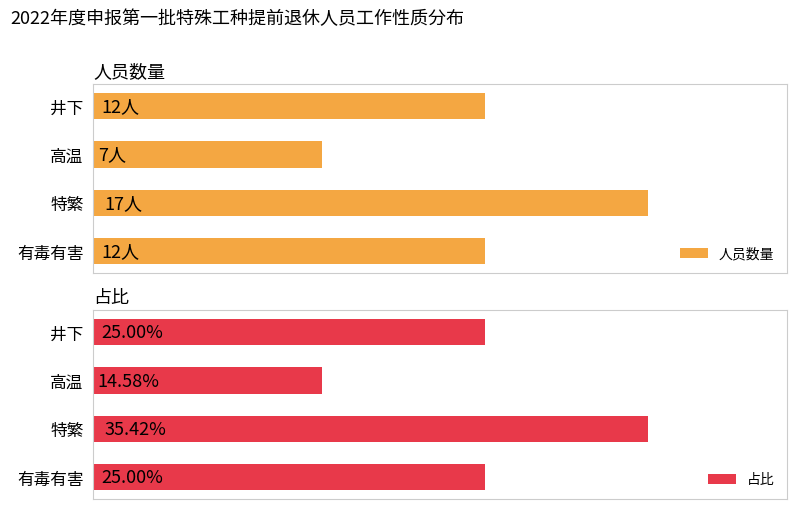

What is the minimum value shown in the chart?

7.0